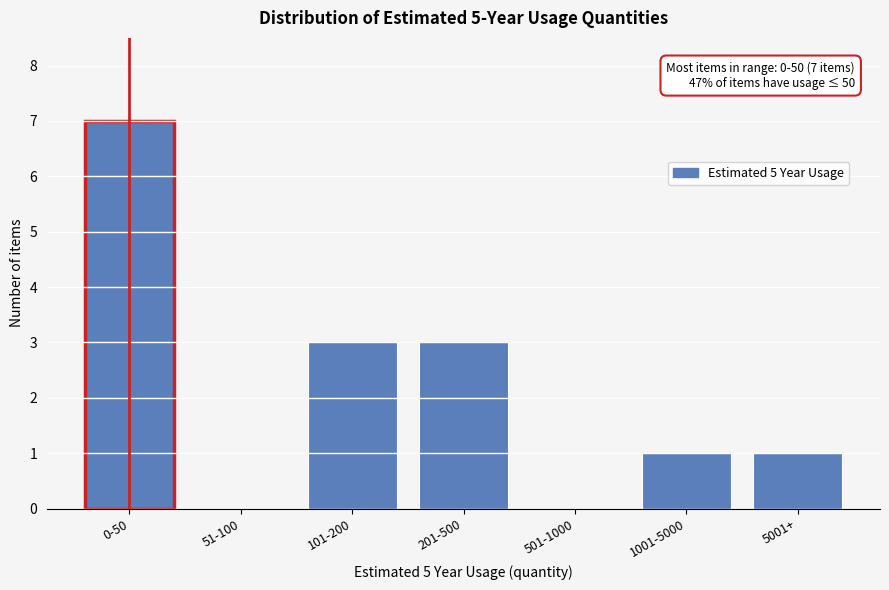

Reading left to right, what are all the values shown in this chart?

0-50=7	51-100=0	101-200=3	201-500=3	501-1000=0	1001-5000=1	5001+=1